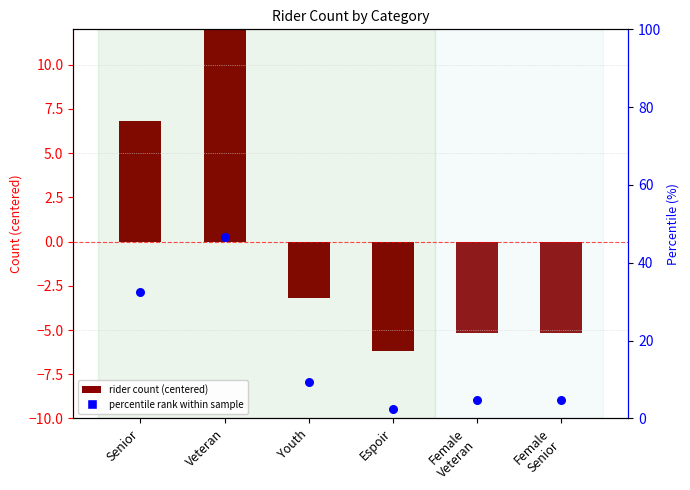

At how many categories does at least one series exceed 38?

1